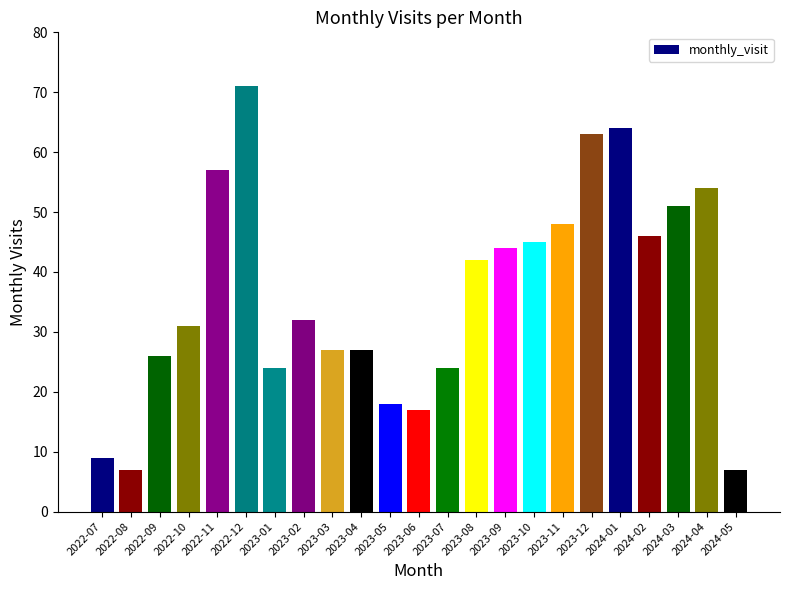

Where is the data nearest to the value 39?

2023-08